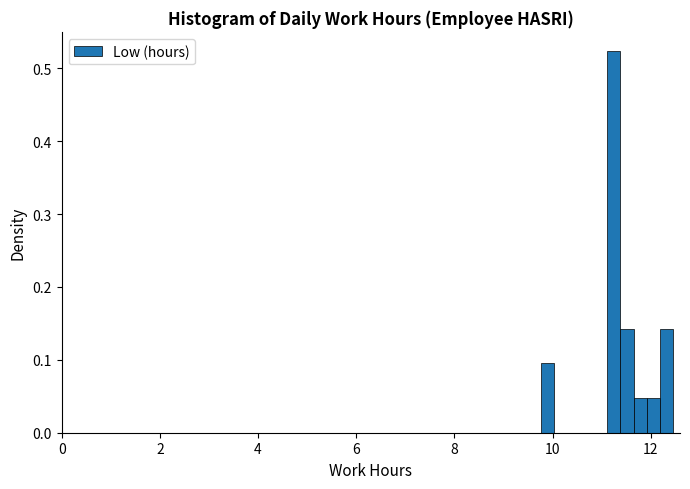

Around what value on the x-axis is the tallest bar? Give the approximate position of its centre, as read against the axis.

11.2